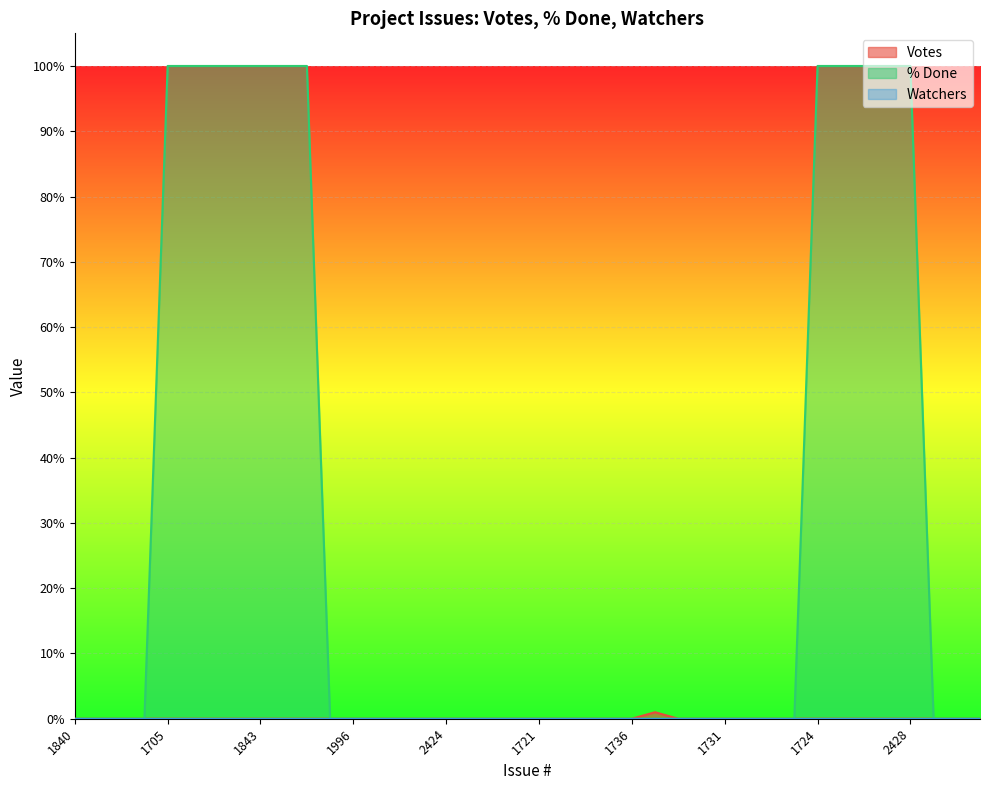

The % Done series shows 34 at 1729. True or false?

False